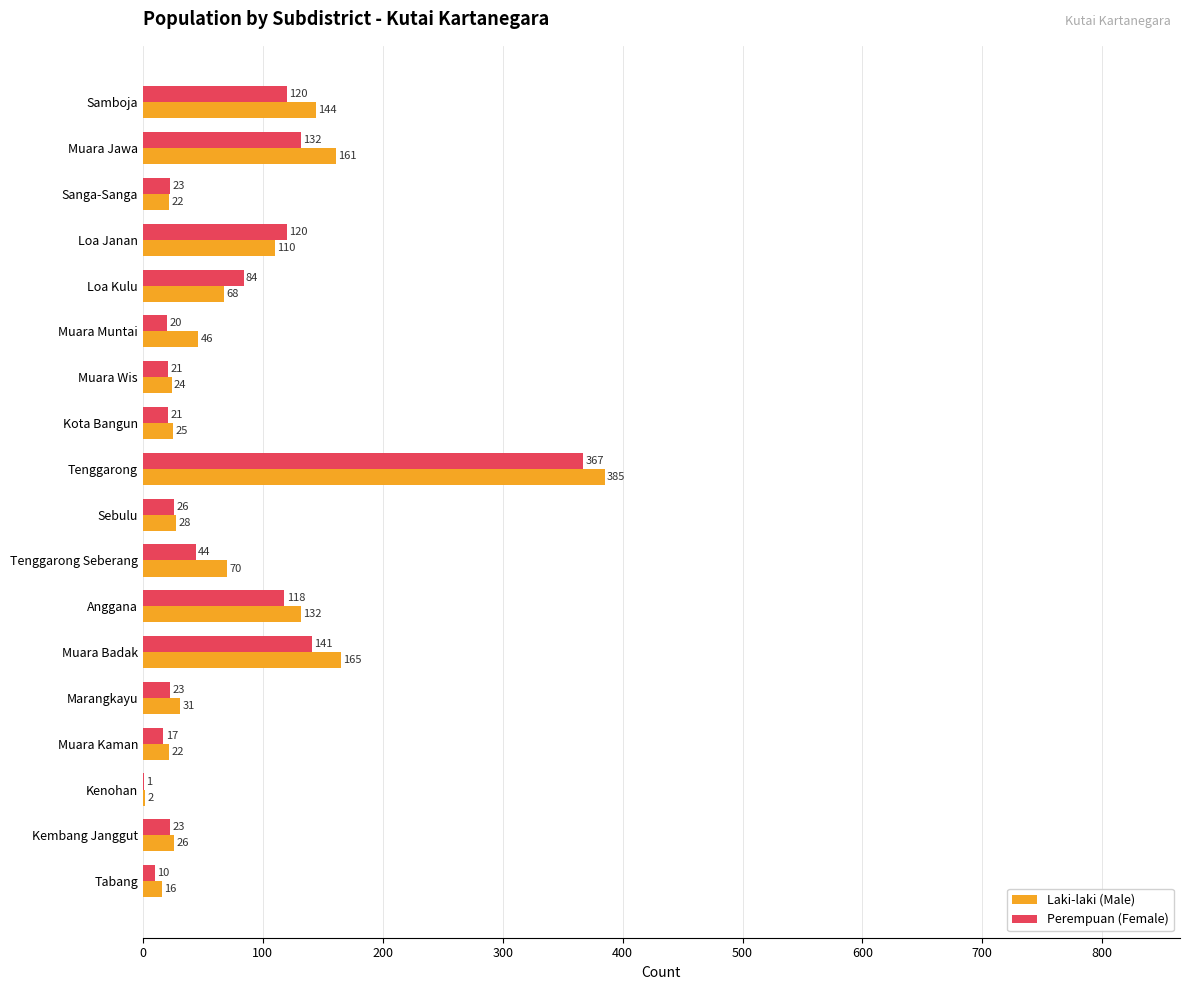

Is it true that Perempuan (Female) equals 118 at Anggana?

True